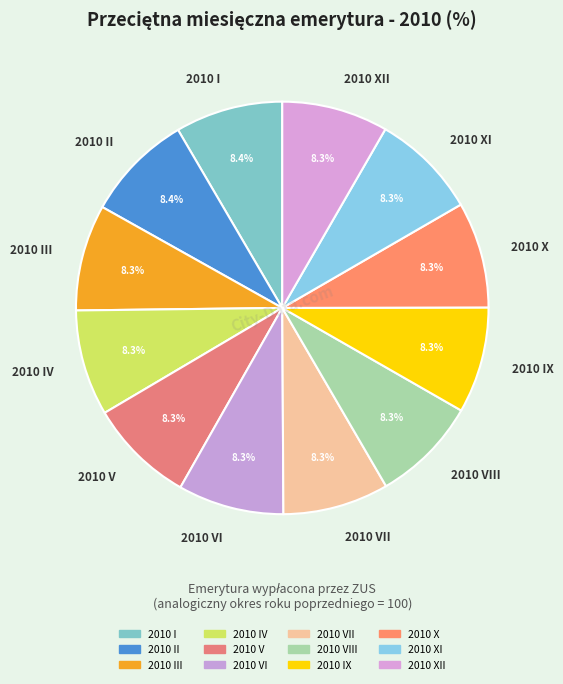

Is the sum of 2010 VII and 2010 XII greater than half?

No